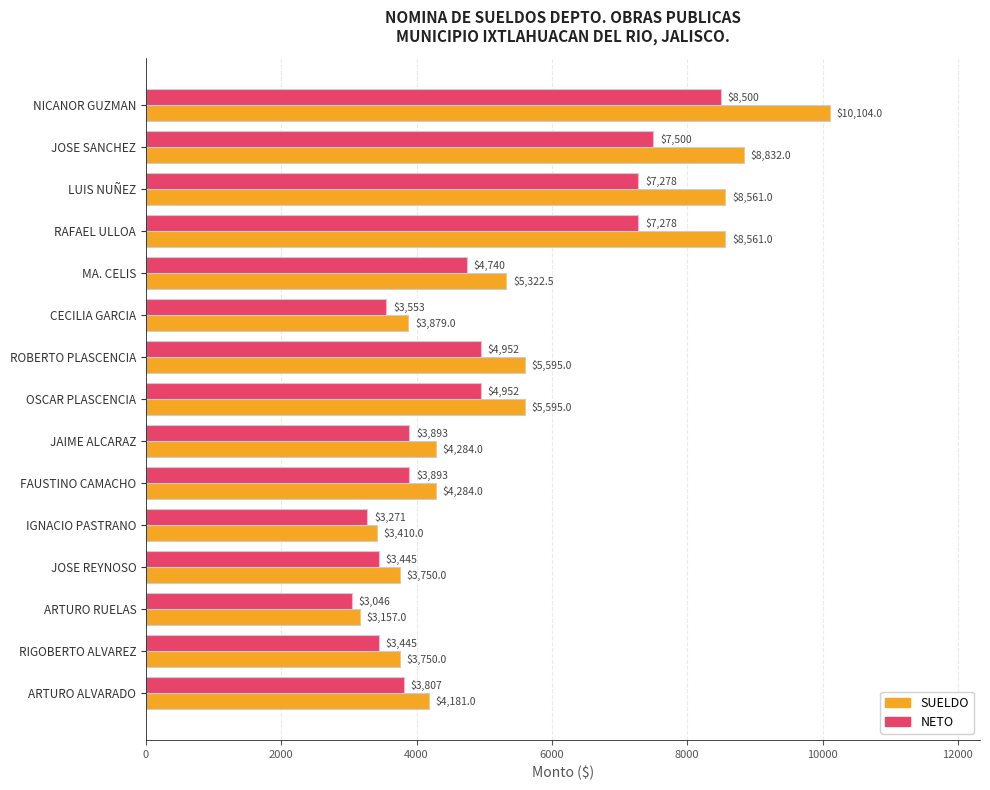

Which series has the largest range (max minus min)?

SUELDO